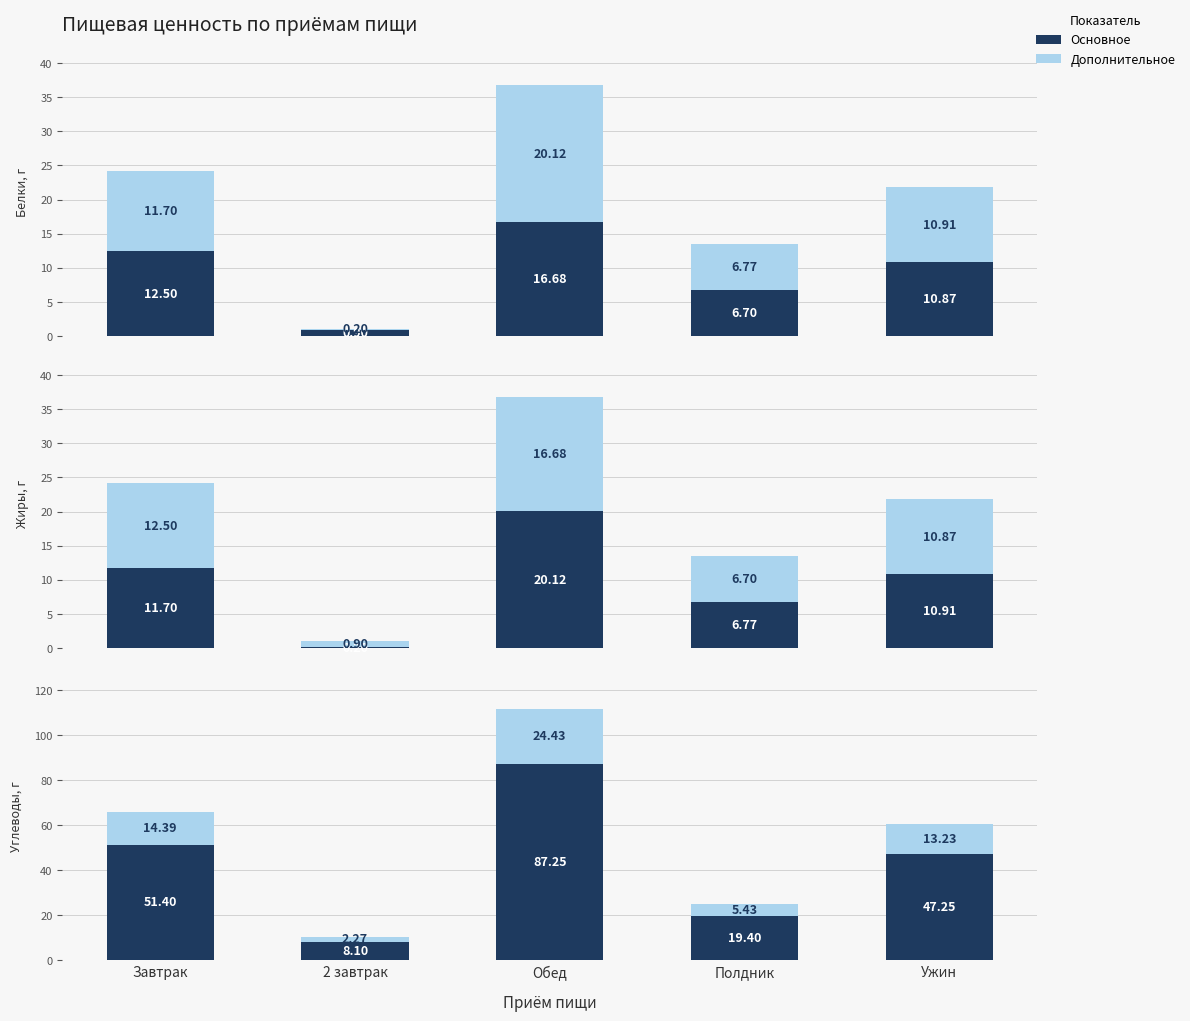

Between Обед and Ужин, which series saw the biggest shift?

Углеводы